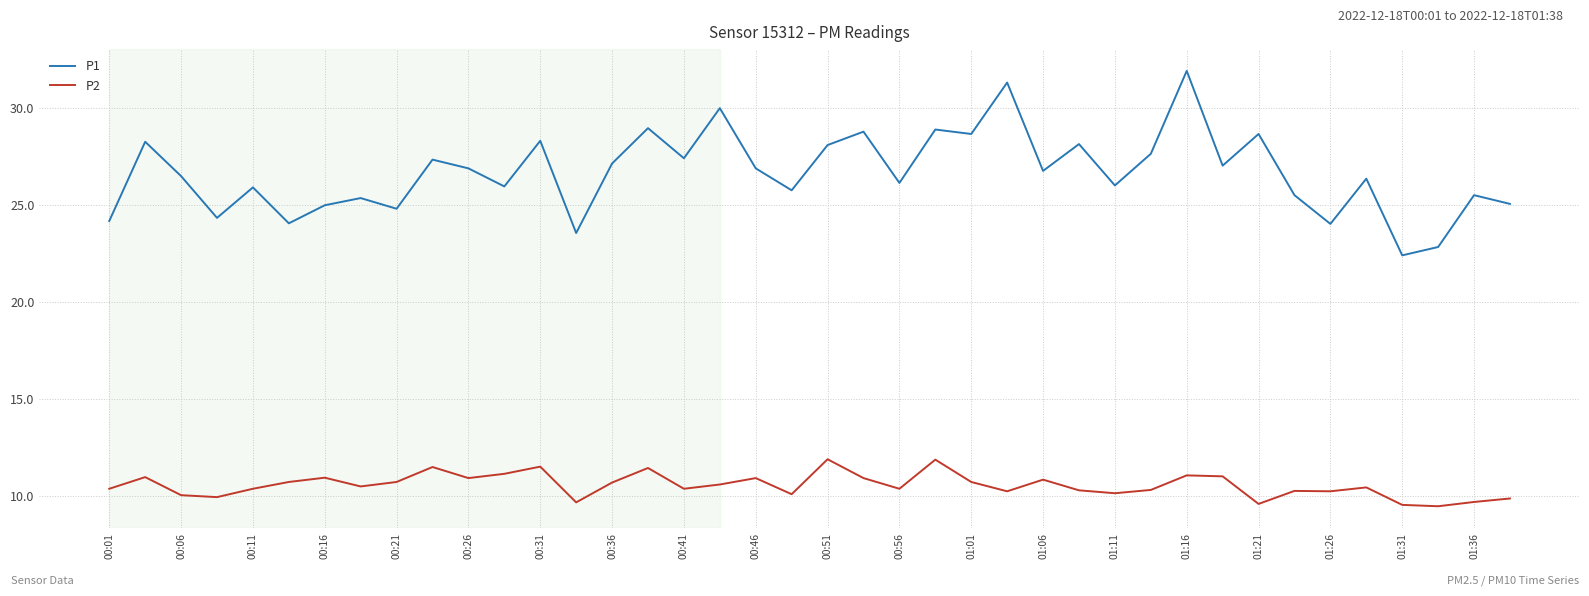

What is the difference between the maximum and minimum values in the P1 series?

9.5